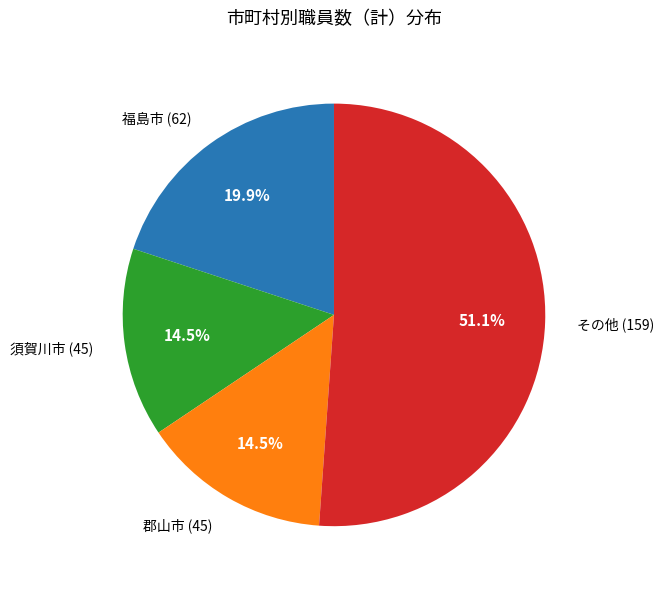

To the nearest percent, what is the average slice percentage?

25%